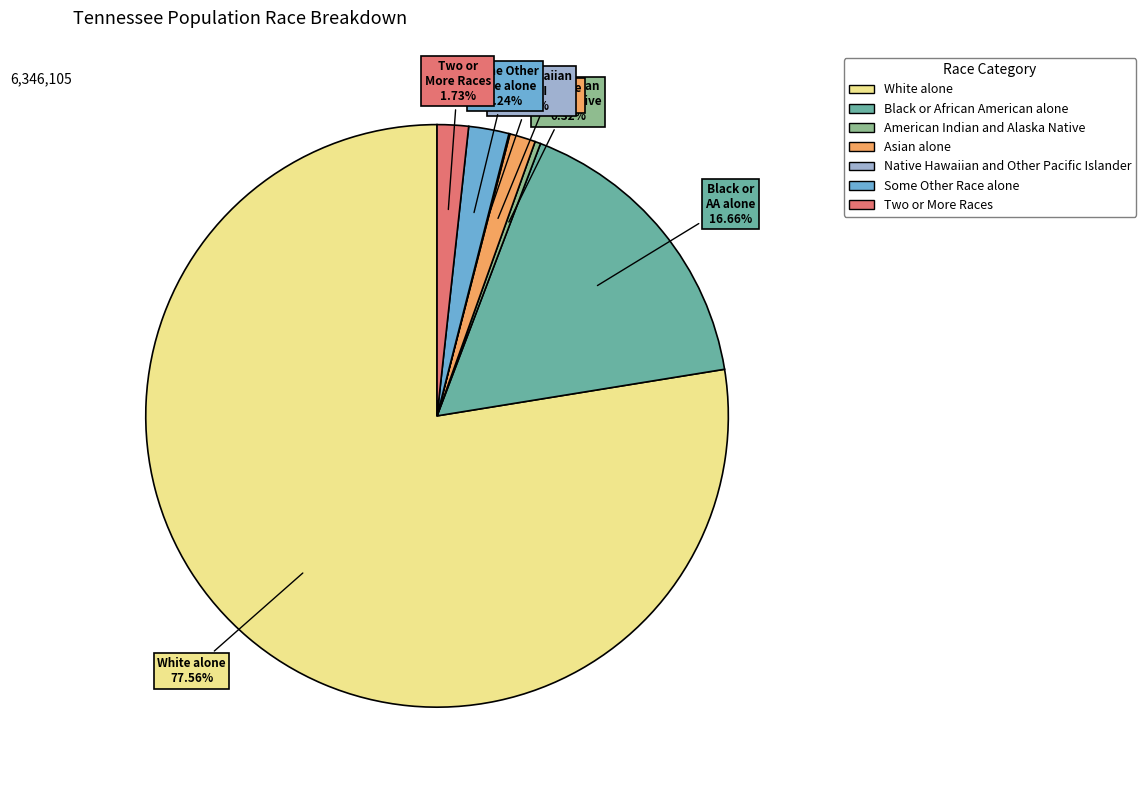

Which category accounts for the majority?

White alone